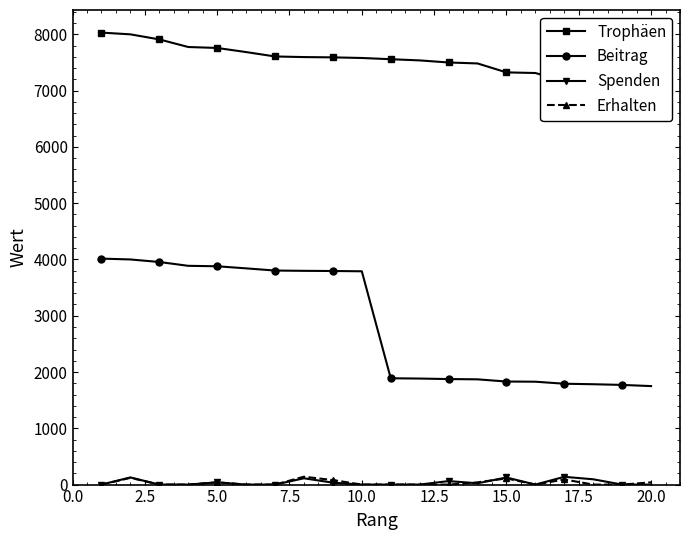

True or false: Beitrag and Trophäen intersect in this chart.

False